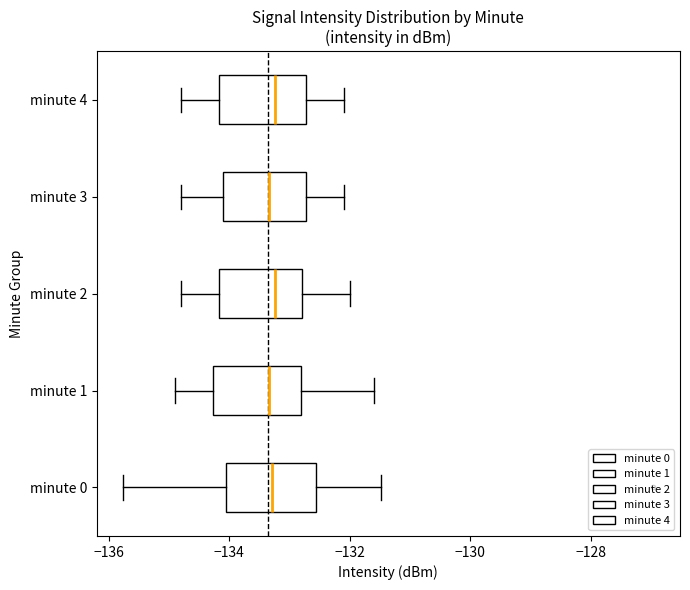

Reading bottom to top, read every box against the x-axis: the position of its median line, the range the box covers, and the ends of its whiskers. The values are not printed on the chart, so give them approximately, as read against the axis.

minute 0: median -133.2, box -134.0 to -132.6, whiskers -135.8 to -131.4
minute 1: median -133.4, box -134.2 to -132.8, whiskers -134.8 to -131.6
minute 2: median -133.2, box -134.2 to -132.8, whiskers -134.8 to -132.0
minute 3: median -133.4, box -134.0 to -132.8, whiskers -134.8 to -132.0
minute 4: median -133.2, box -134.2 to -132.8, whiskers -134.8 to -132.0